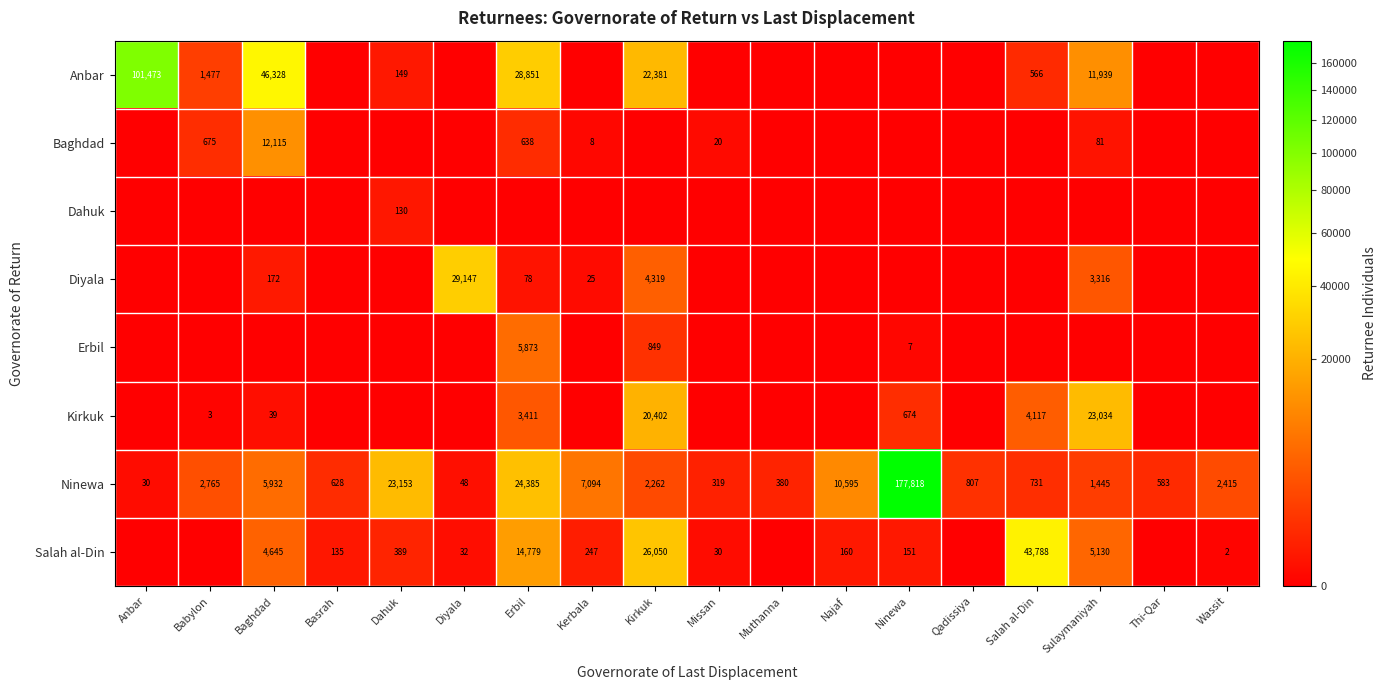

What is the difference between the maximum and second lowest values in the Ninewa series?

177770